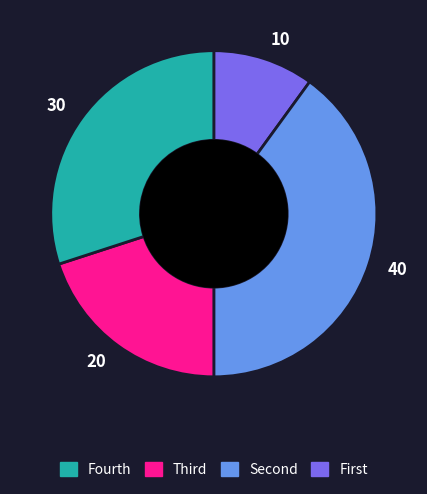

Approximately how many times larger is the value at 30 compared to 20?

1.5